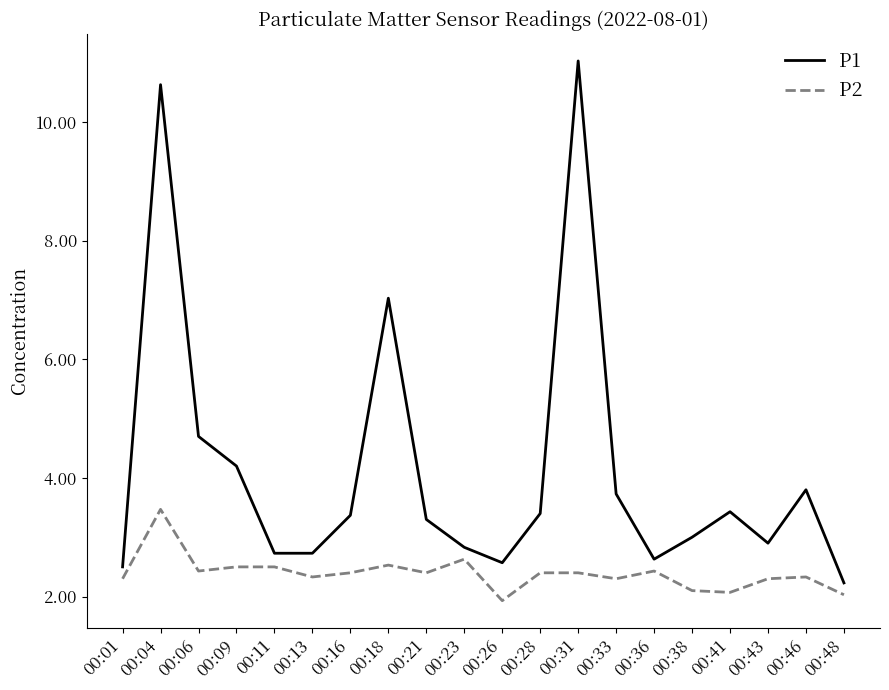

At 00:18, list the series in order from smallest to largest.

P2, P1